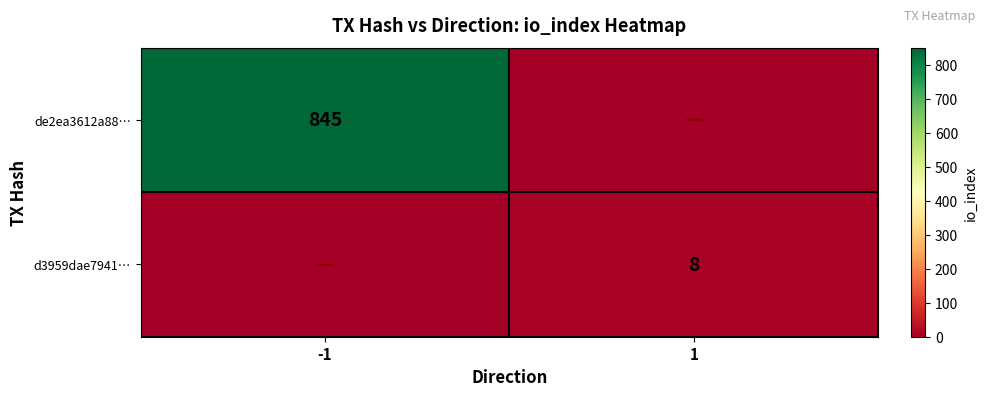

True or false: de2ea3612a88… has a value of 555 at -1.

False